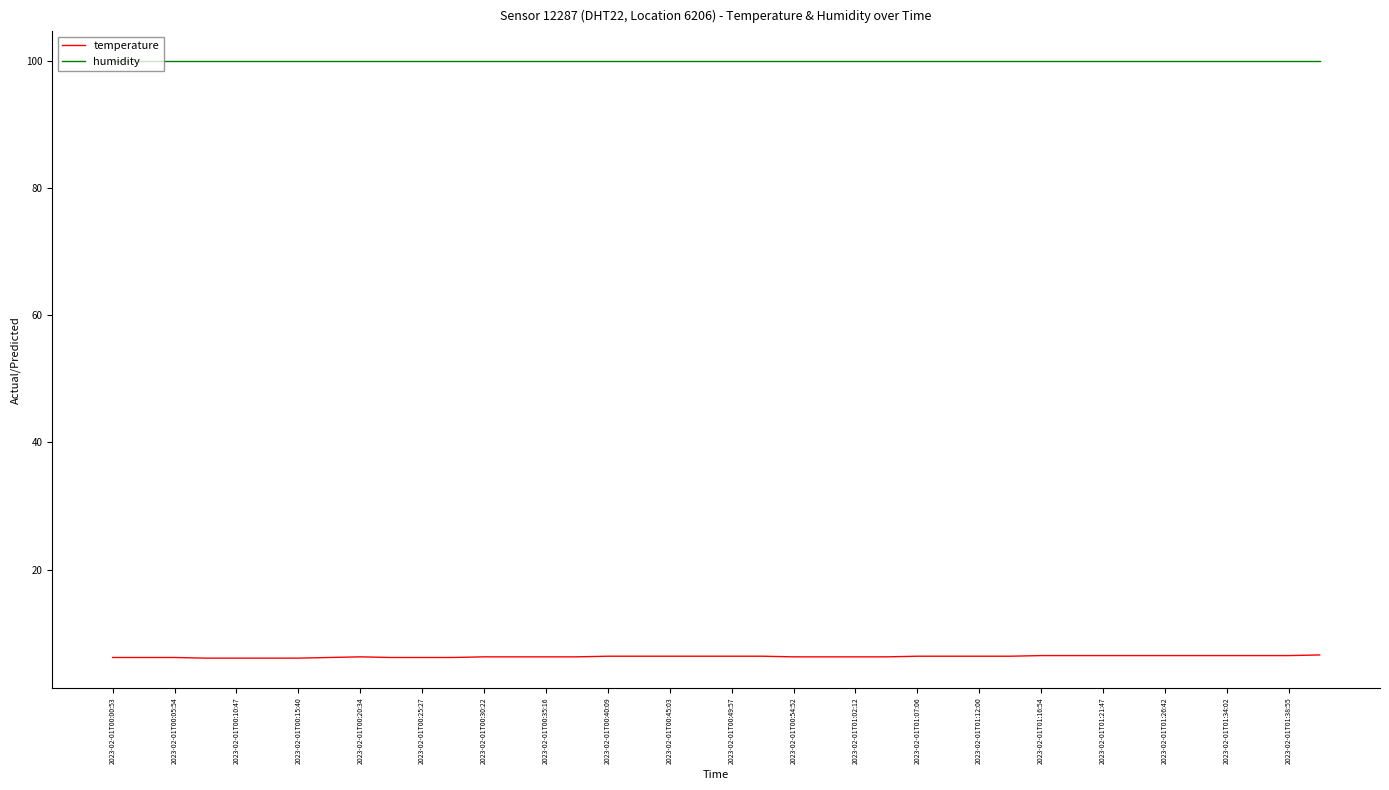

List the series in order of their overall mean, highest first.

humidity, temperature